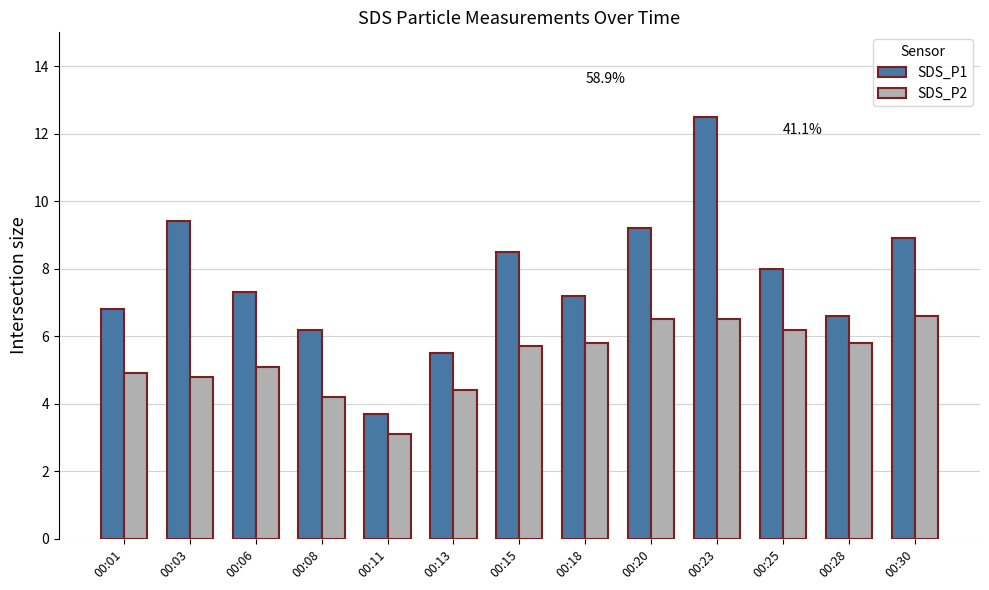

At 00:11, list the series in order from smallest to largest.

SDS_P2, SDS_P1